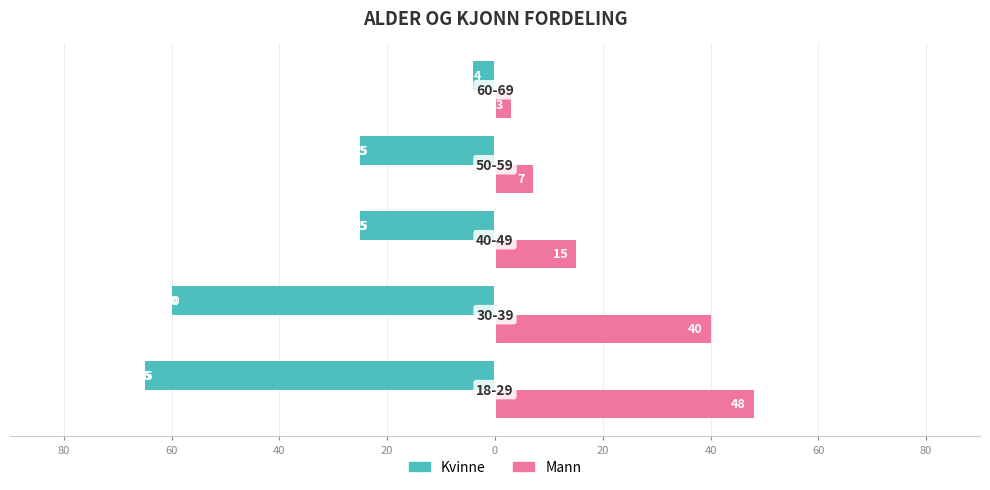

What are all the series names shown in the legend?

Kvinne, Mann